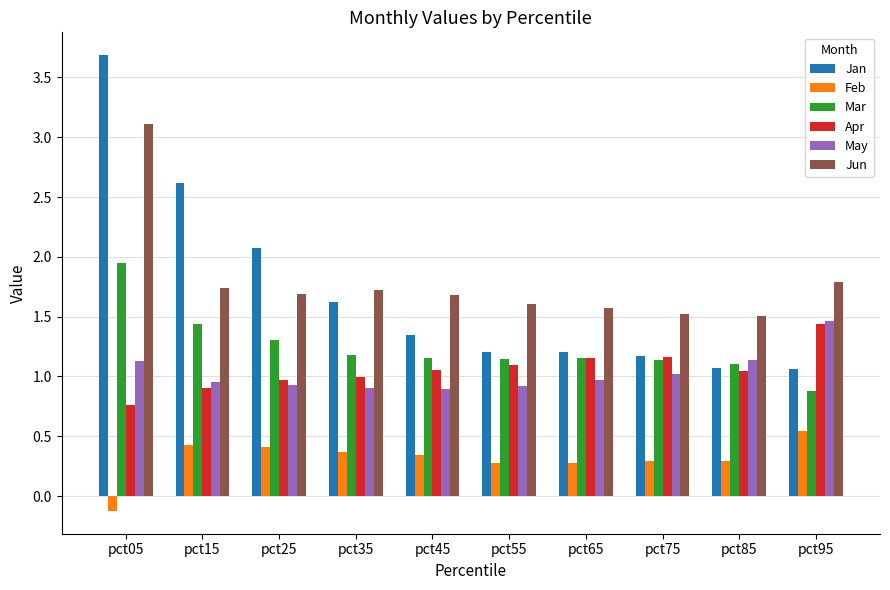

What is the sum of the Mar values at pct35 and pct65?

2.3